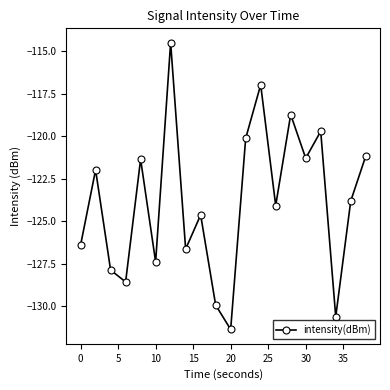

What is the value of the 18th point from the left?

-130.6